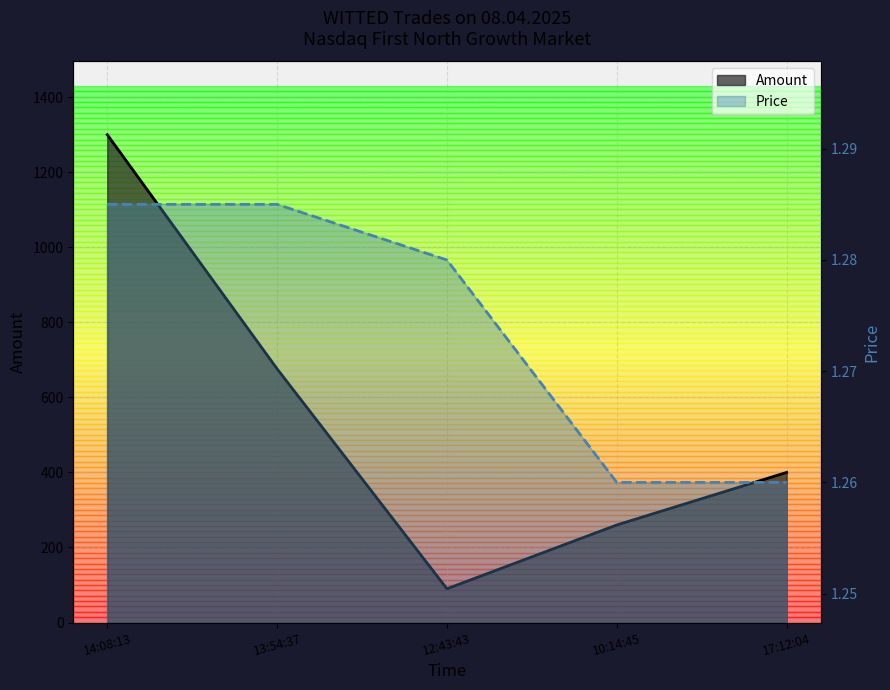

What are all the series names shown in the legend?

Amount, Price